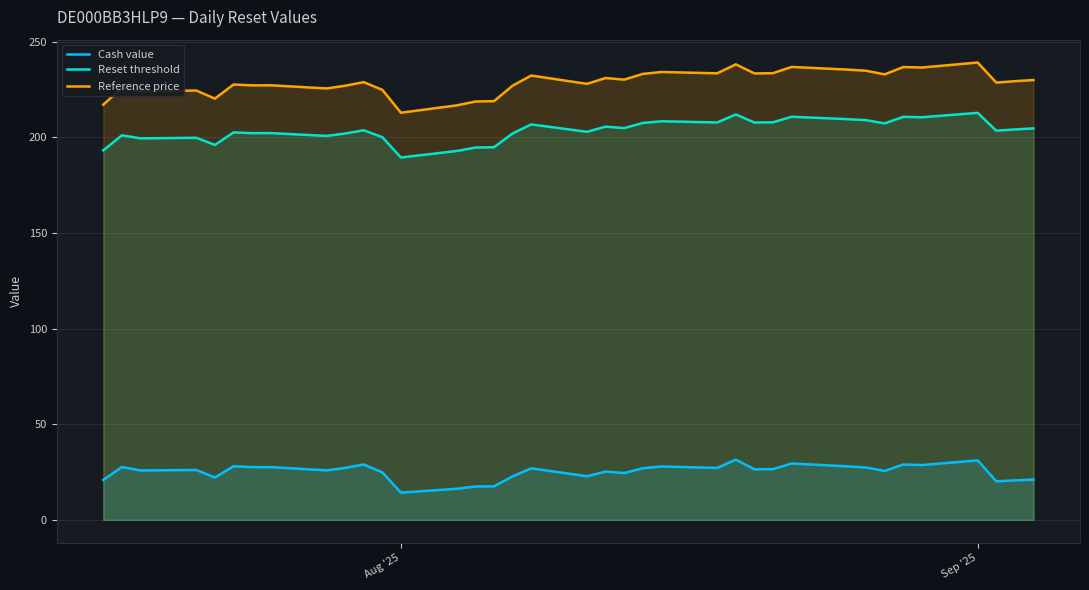

Which series has the largest total across all categories?

Reference price